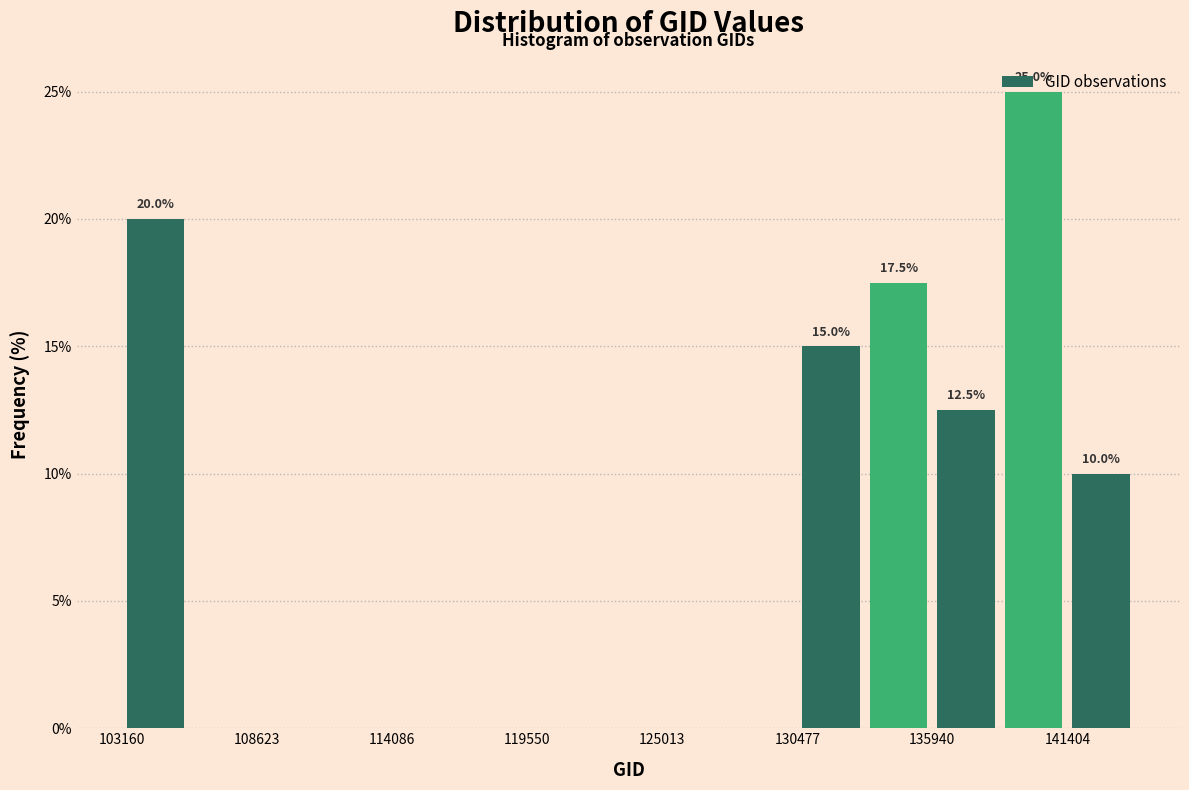

Read against the x-axis, roughly where is the centre of the tallest bar?

140000